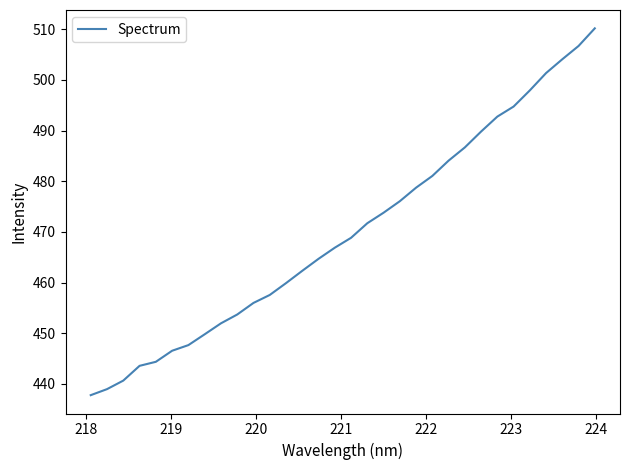

What is the difference between the maximum and minimum values?

72.4